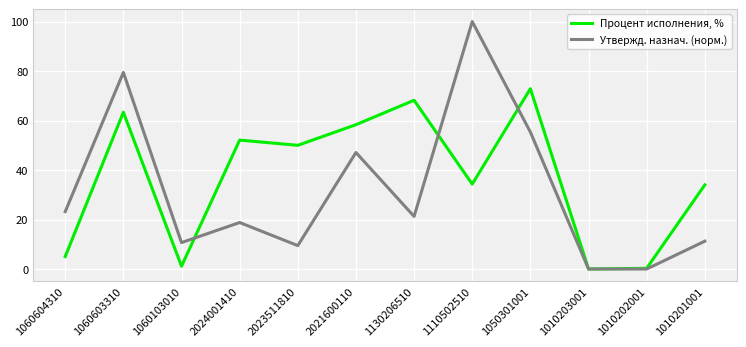

What are all the series names shown in the legend?

Процент исполнения, %, Утвержд. назнач. (норм.)